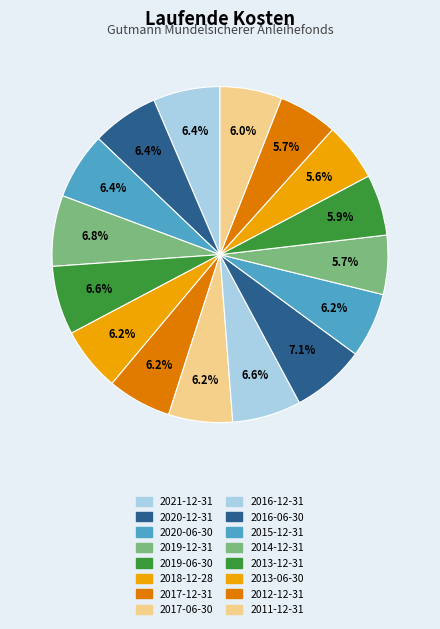

To the nearest percent, what portion does 2020-06-30 represent?

6%